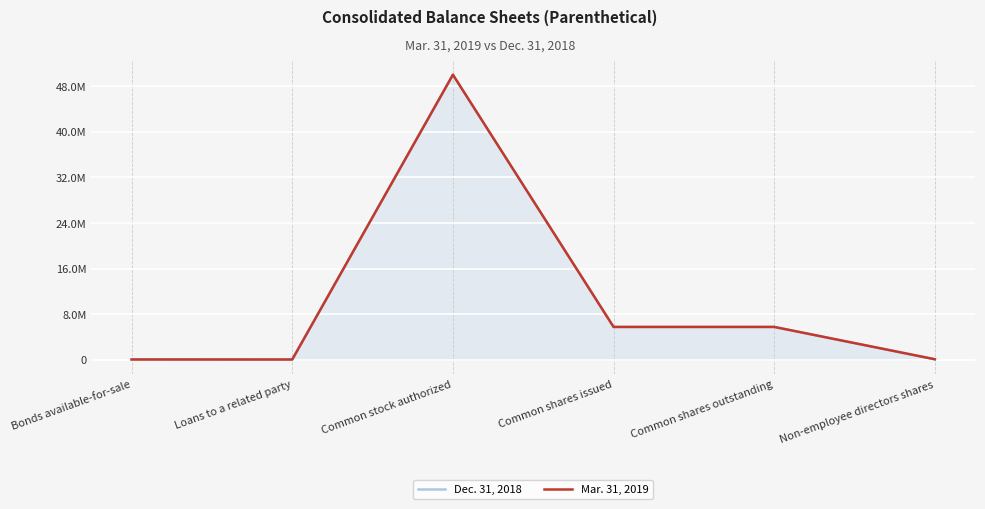

What is the maximum value shown in the chart?

50000000